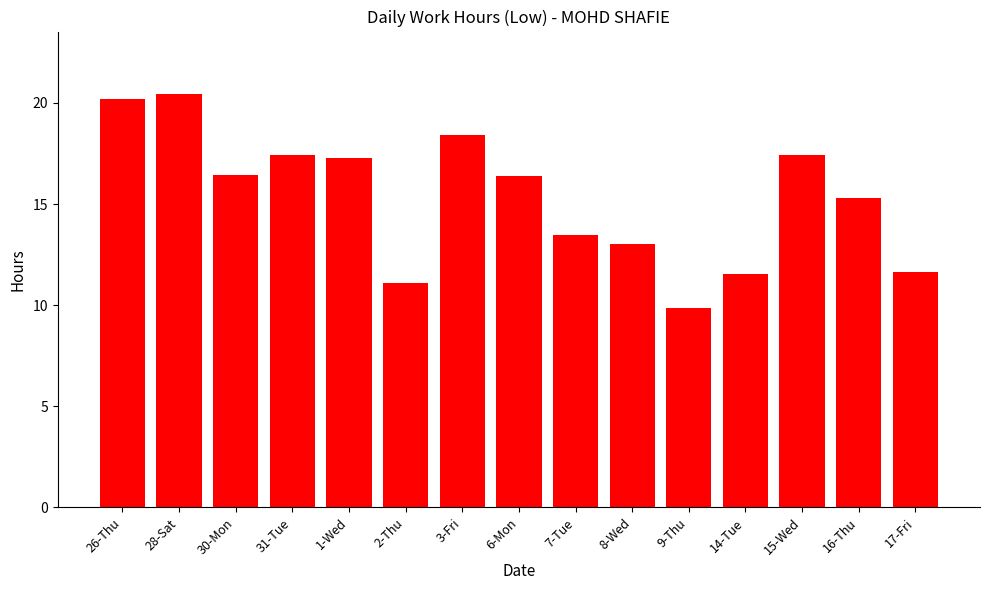

What is the sum of the values at 26-Thu and 15-Wed?

37.6